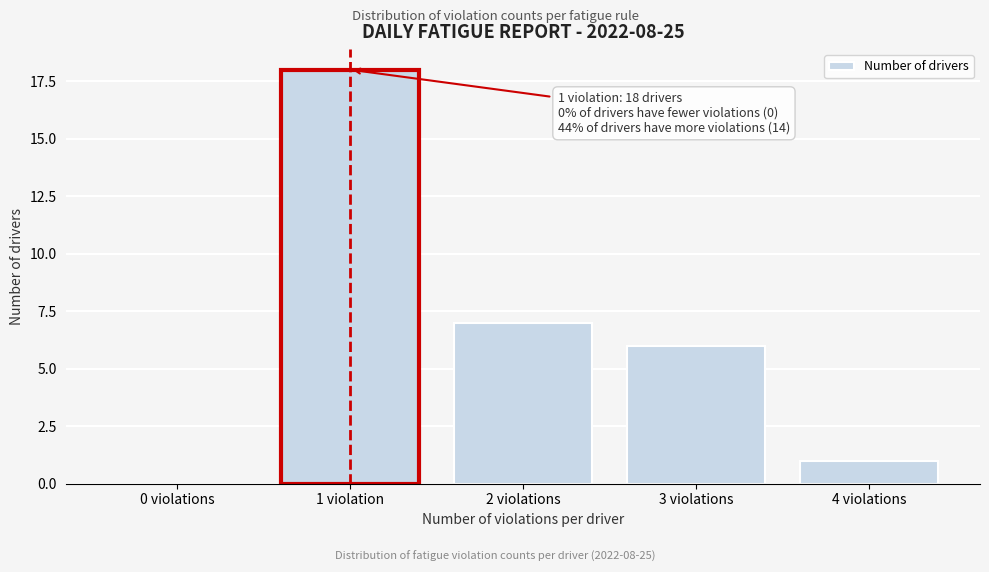

Reading left to right, transcribe all the data shown in this chart.

0 violations=0	1 violation=18	2 violations=7	3 violations=6	4 violations=1